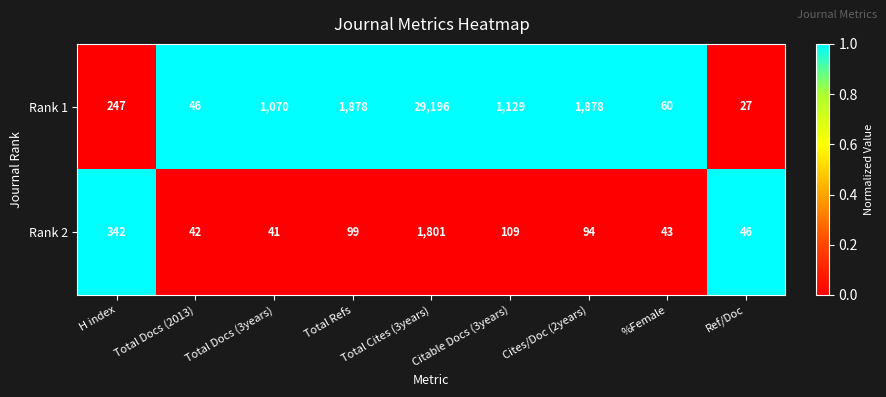

What is the minimum value shown in the chart?

27